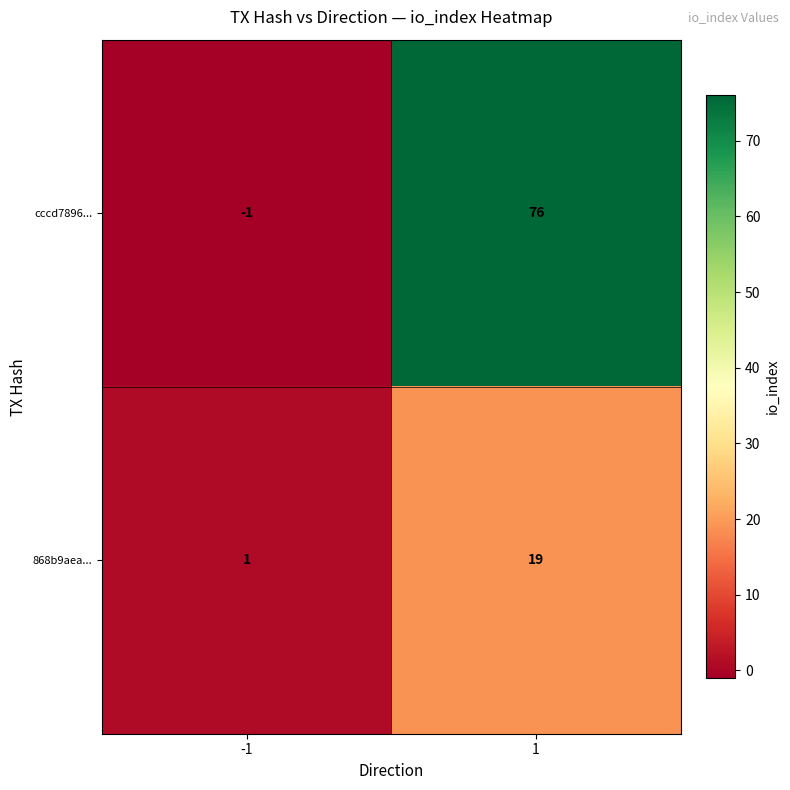

Which series has the largest range (max minus min)?

cccd7896...